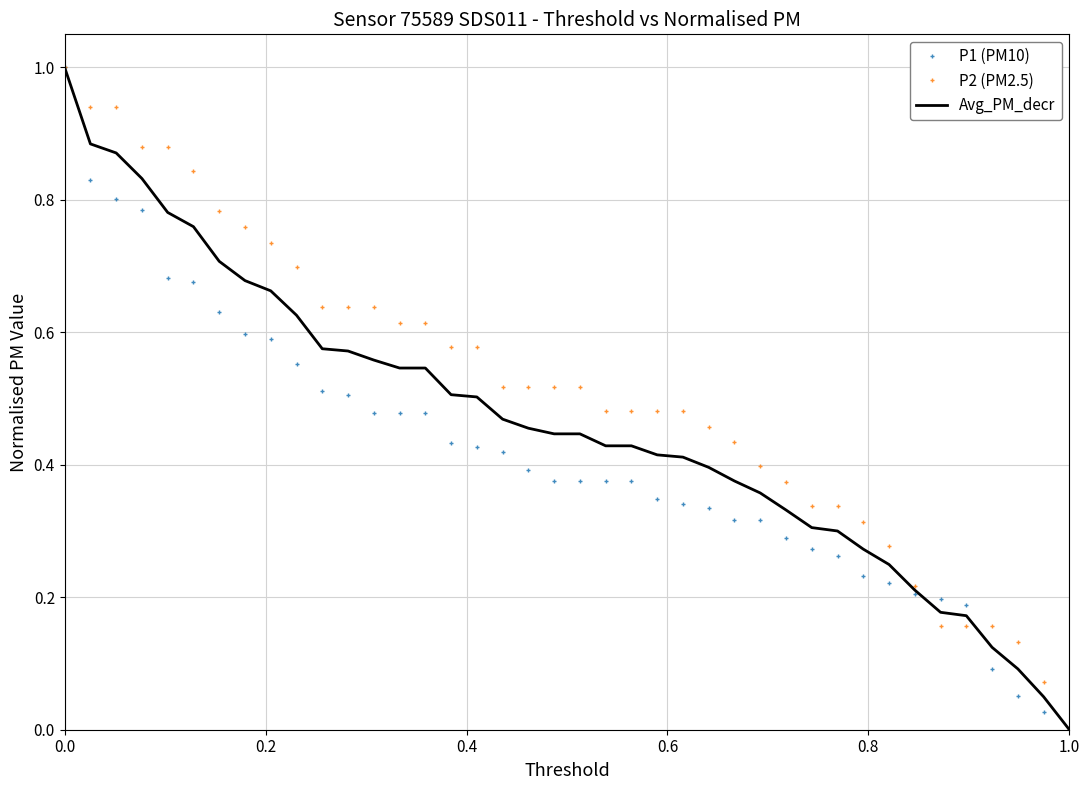

What is the highest value of the Avg_PM_decr series?

1.0